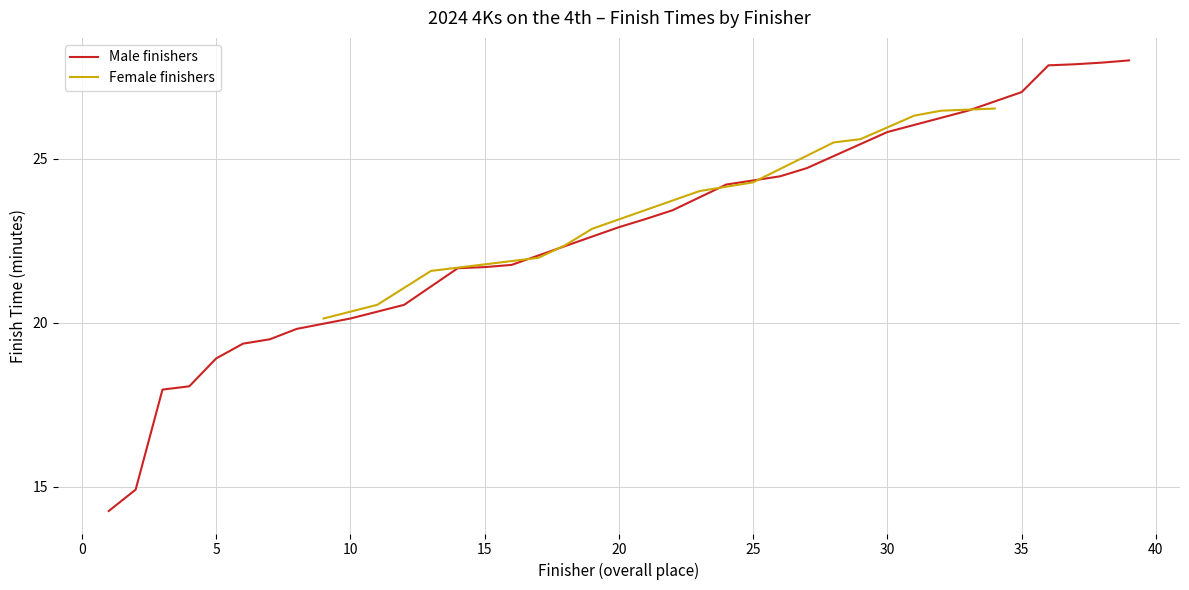

Is it true that the value at 6 is 12.4?

False